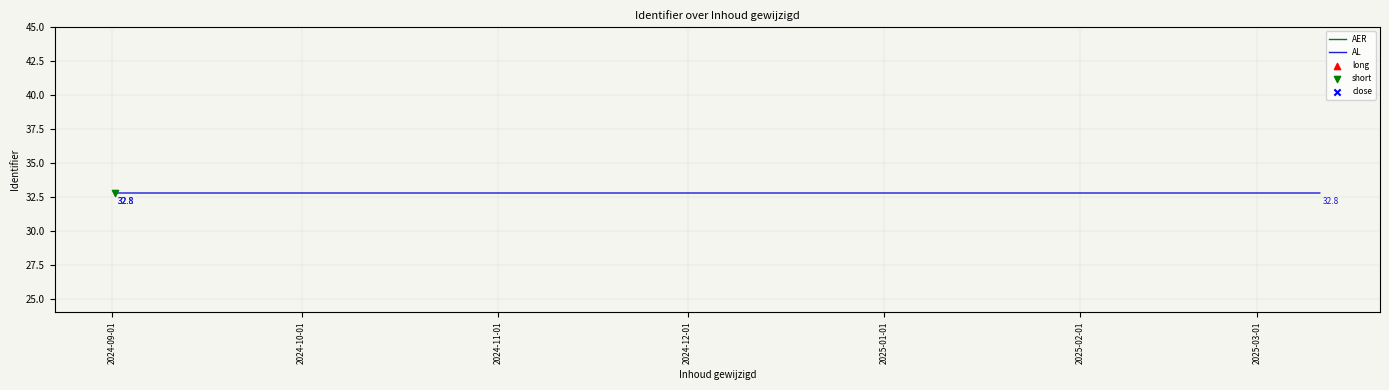

Is the value of AL at 2024-10-01 greater than the value of AER at 2025-03-01?

No